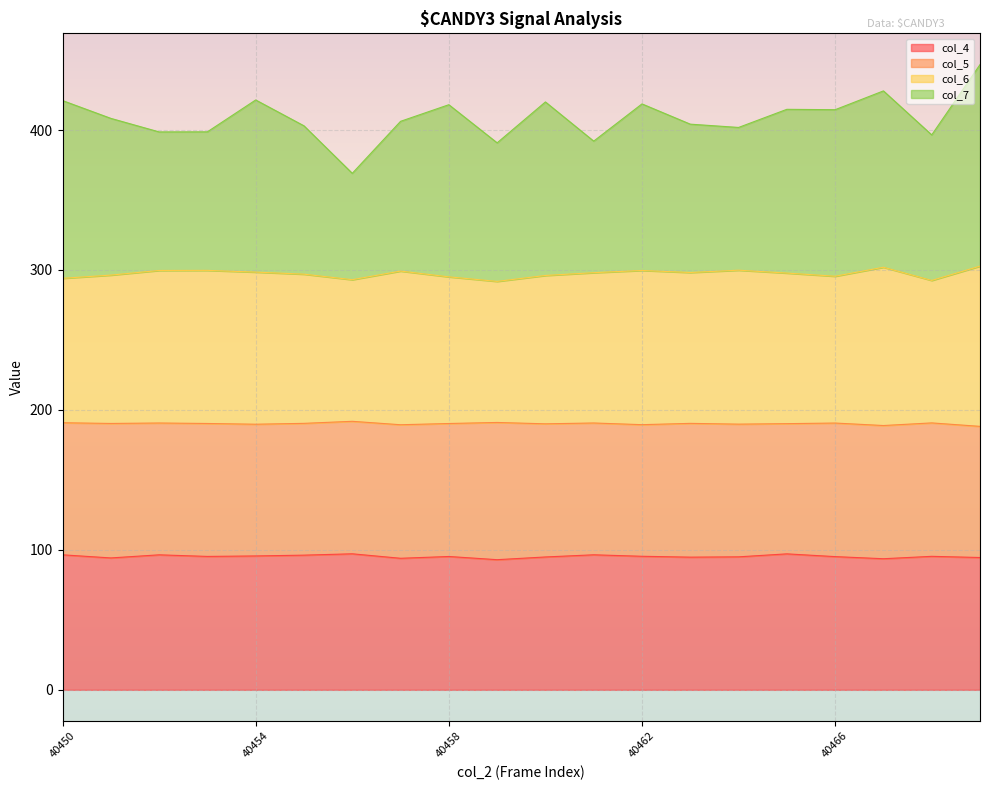

What is the lowest value of the col_4 series?

93.0